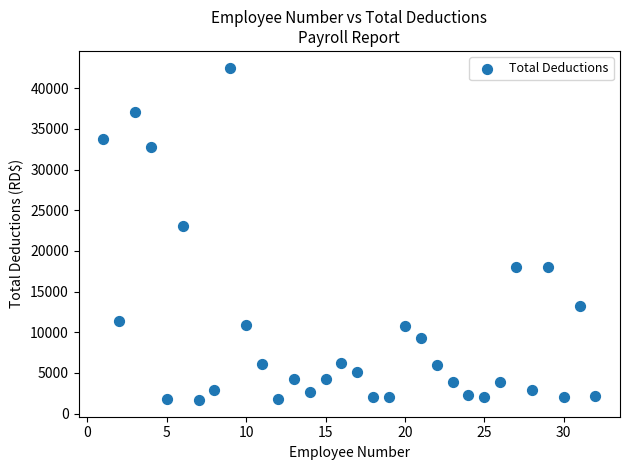

What is the range of X values (max minus min)?

31.0